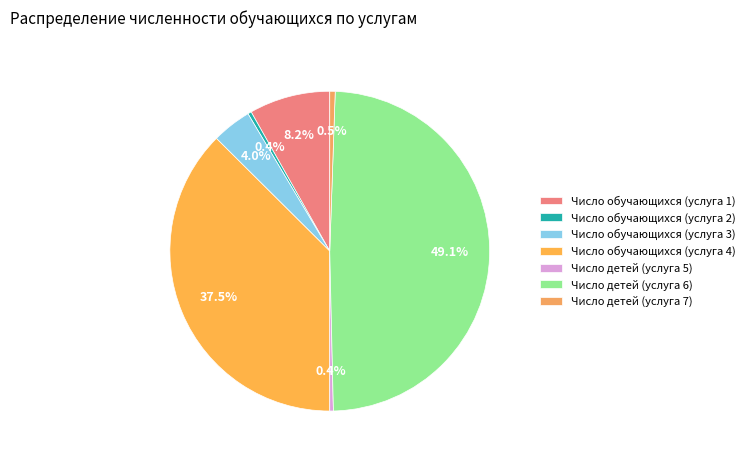

Rank the categories by value from highest to lowest.

Число детей (услуга 6), Число обучающихся (услуга 4), Число обучающихся (услуга 1), Число обучающихся (услуга 3), Число детей (услуга 7), Число обучающихся (услуга 2), Число детей (услуга 5)